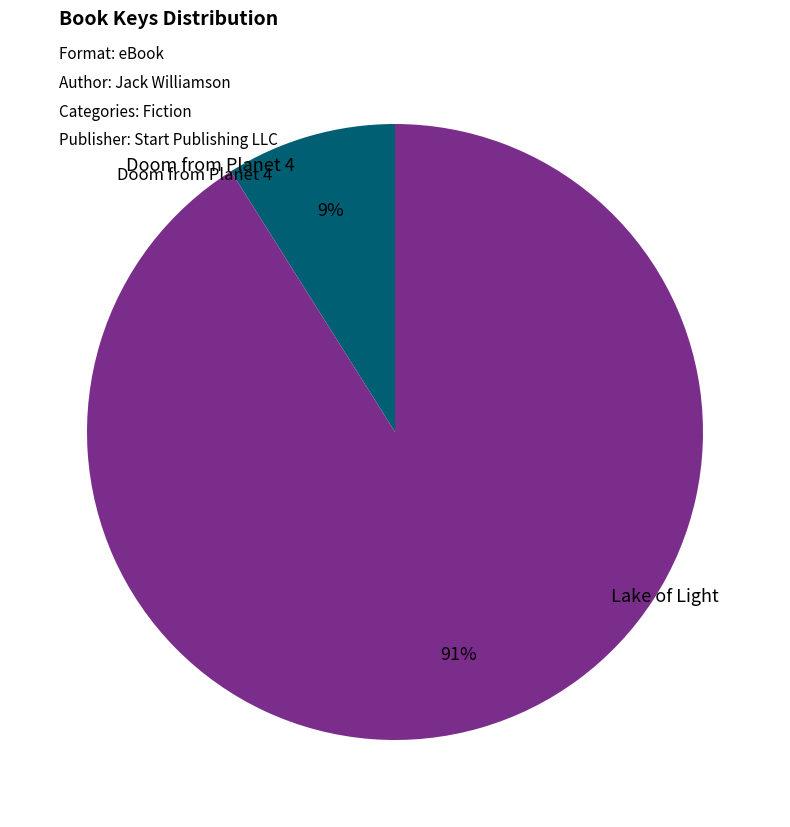

To the nearest percent, what is the difference between the largest and smallest slice percentages?

82%